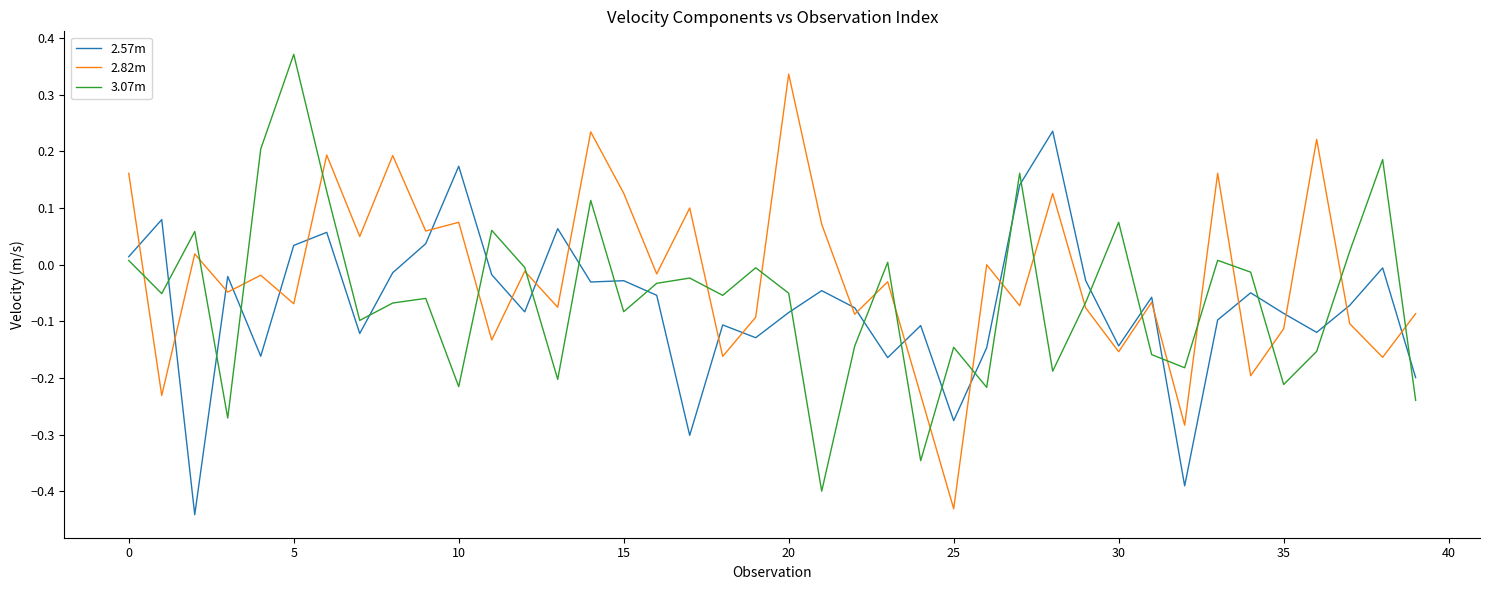

How many interior local valleys does the 3.07m series have?

13